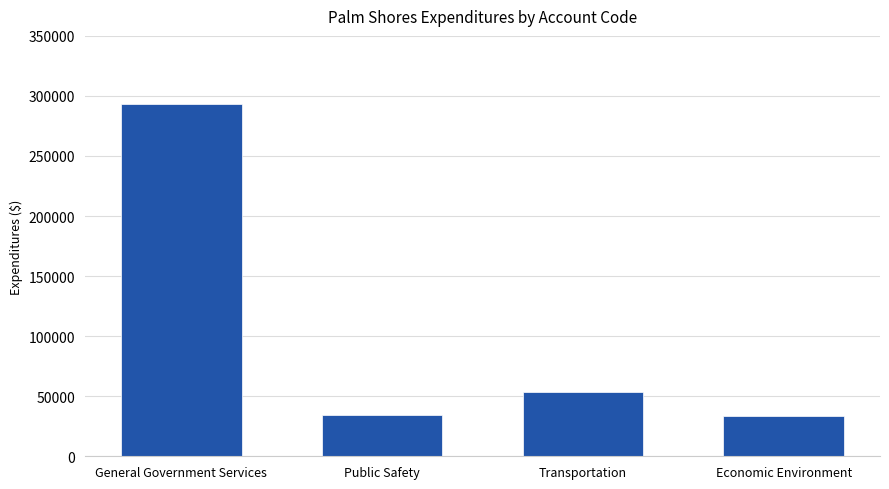

What value does the data have at Economic Environment?

33517